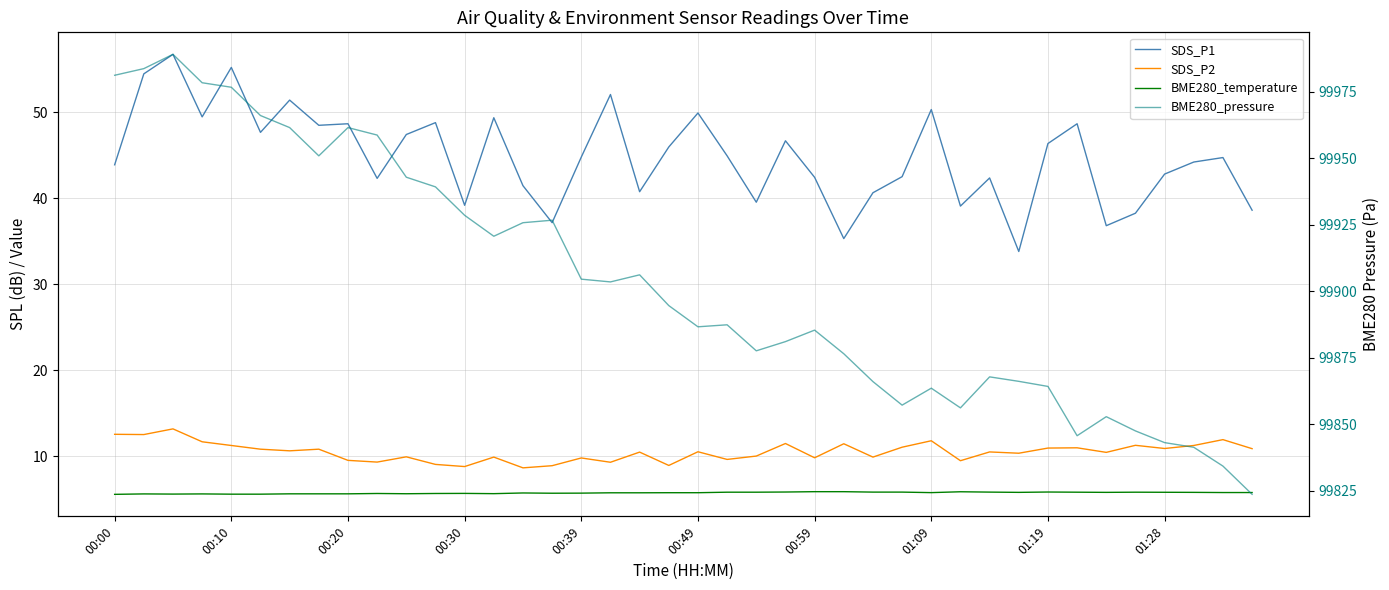

How many lines are shown in the chart?

4